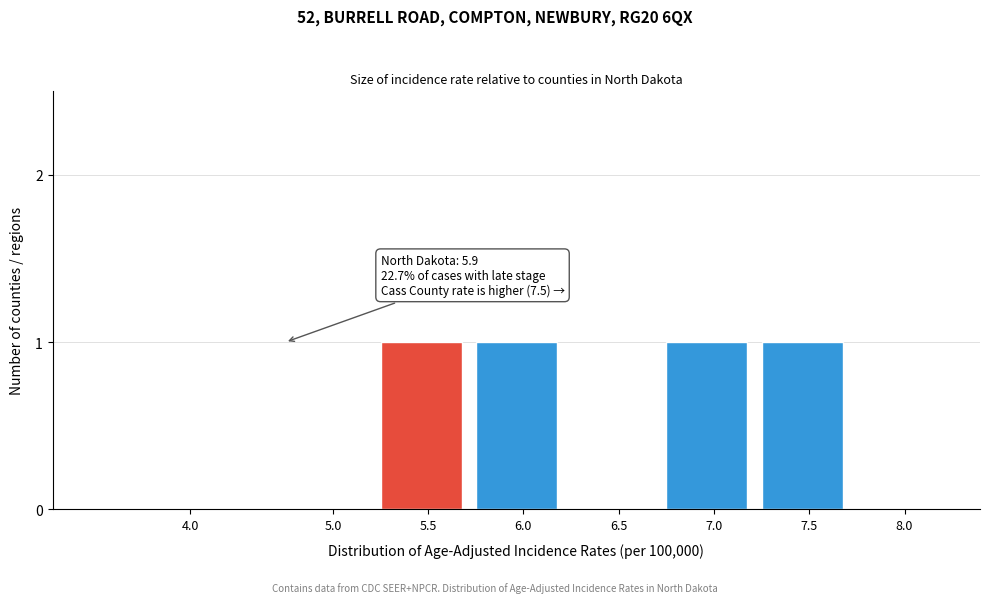

Reading left to right, what are all the values shown in this chart?

4.0=0	5.0=0	5.5=1	6.0=1	6.5=0	7.0=1	7.5=1	8.0=0